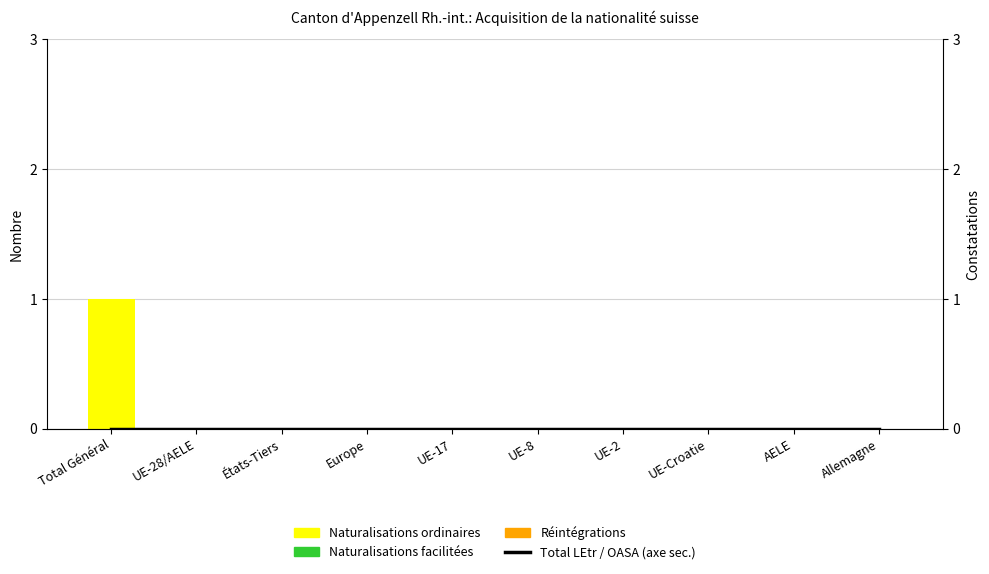

What is the label of the 4th bar from the left?

Europe